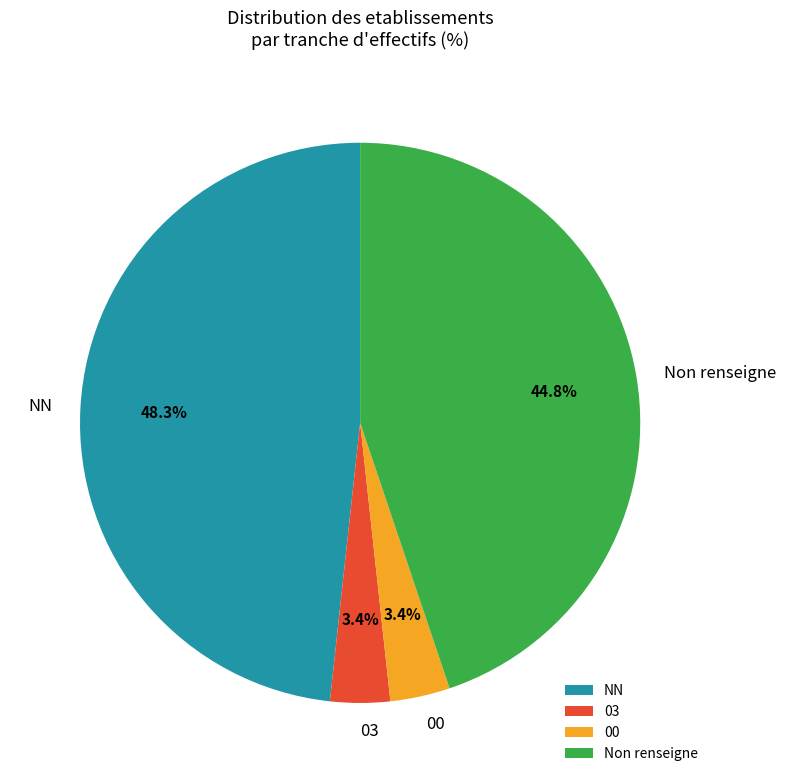

Is there a majority slice in this chart?

No